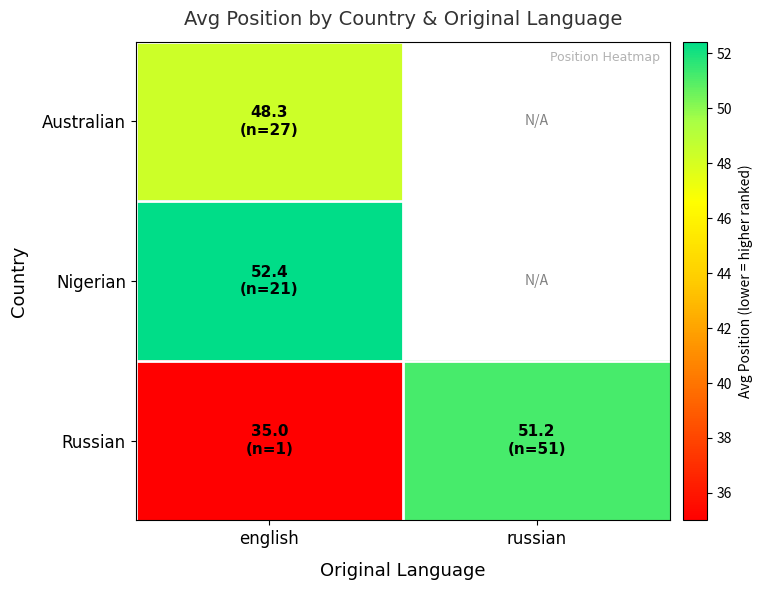

What is the maximum value shown in the chart?

52.4